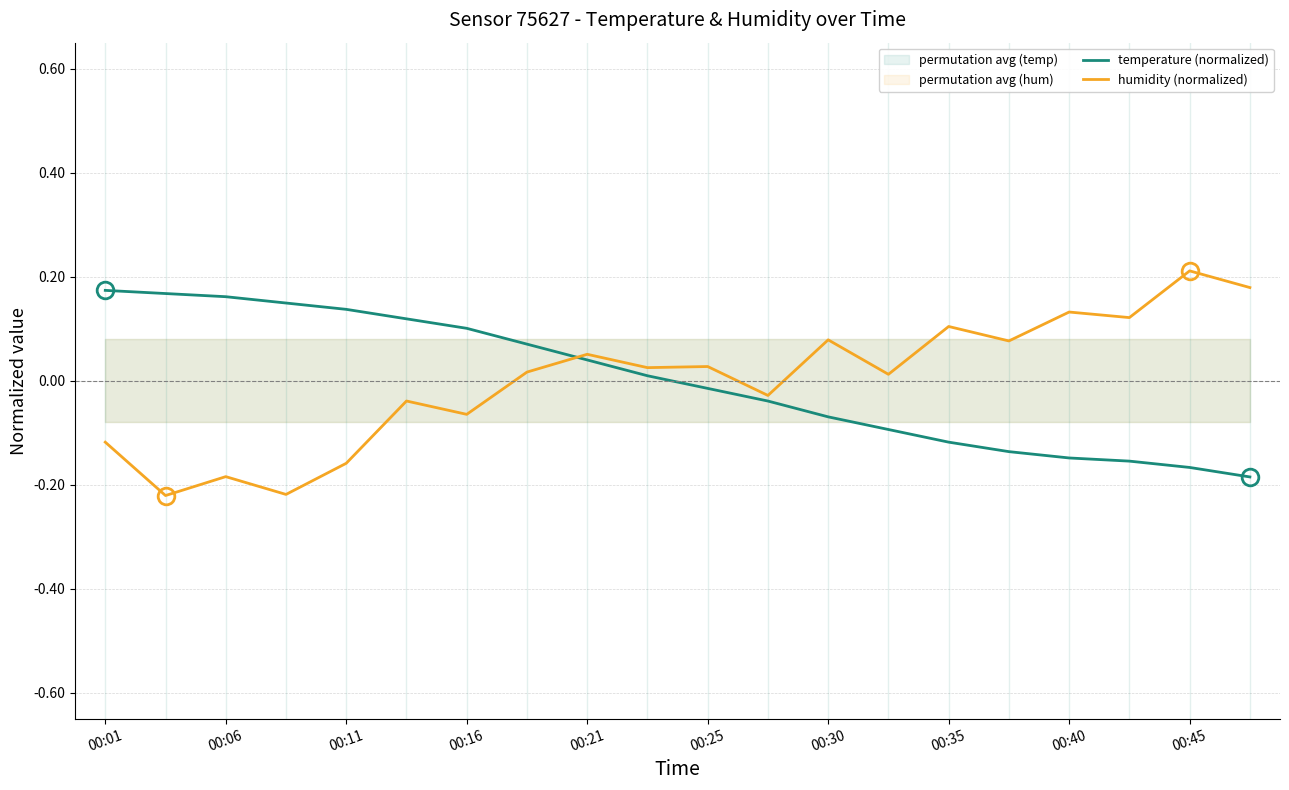

At which label does humidity (normalized) reach its peak?

00:45